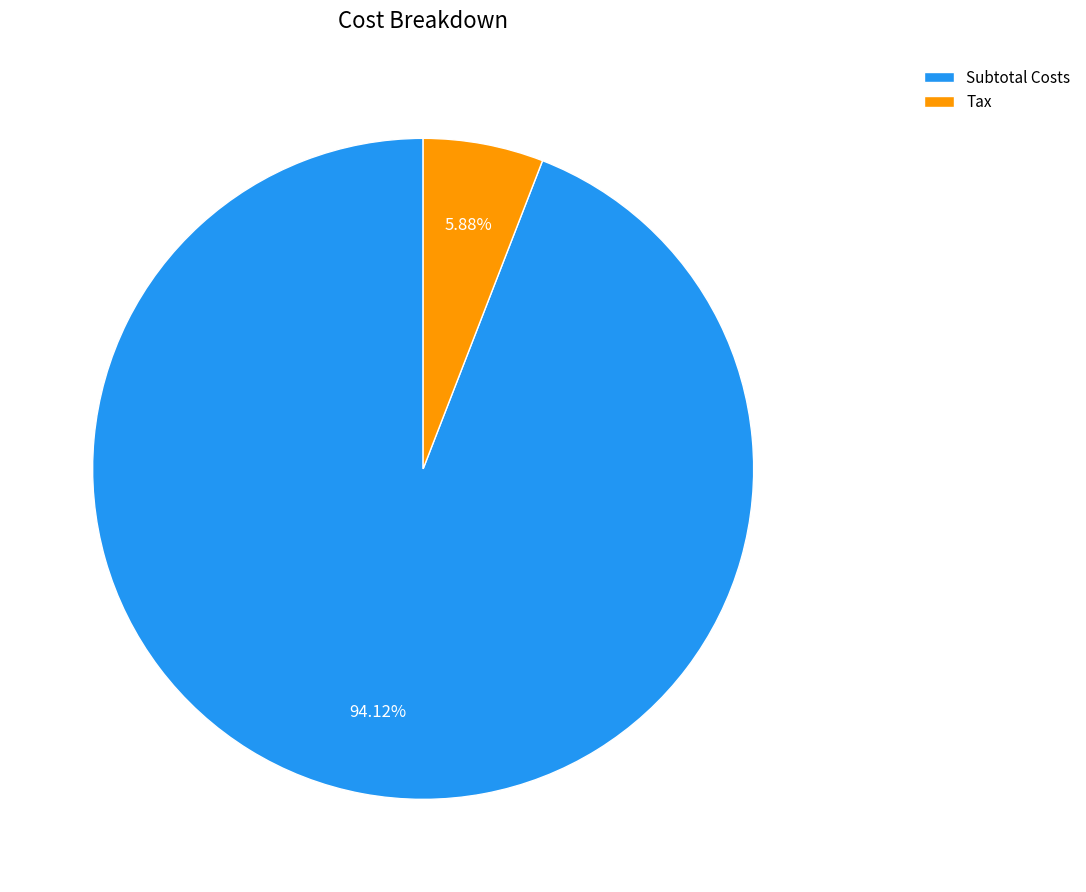

How much of the chart is everything except Subtotal Costs?

5.9%